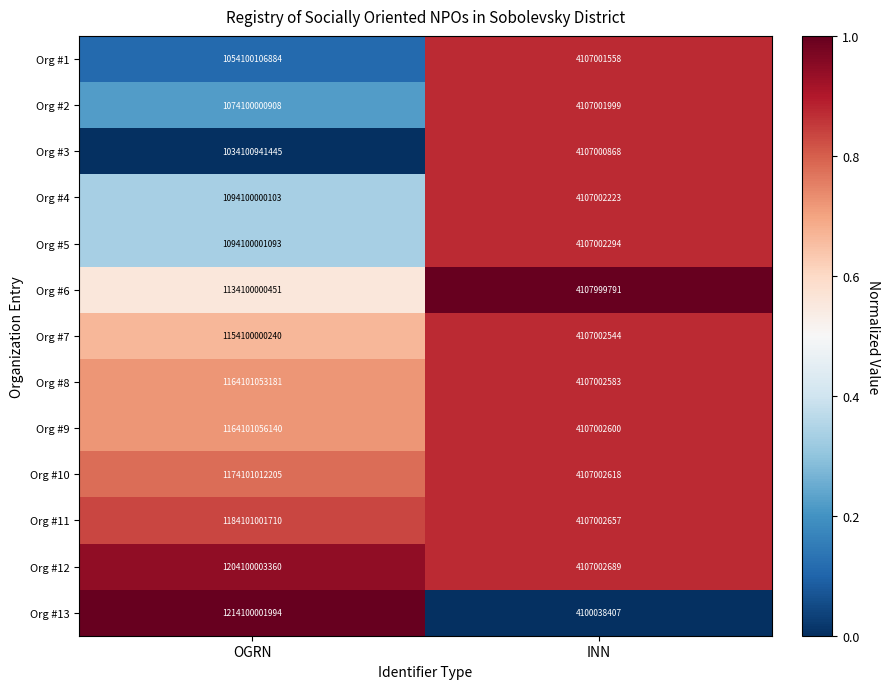

Which series has the widest spread of values?

Org #13